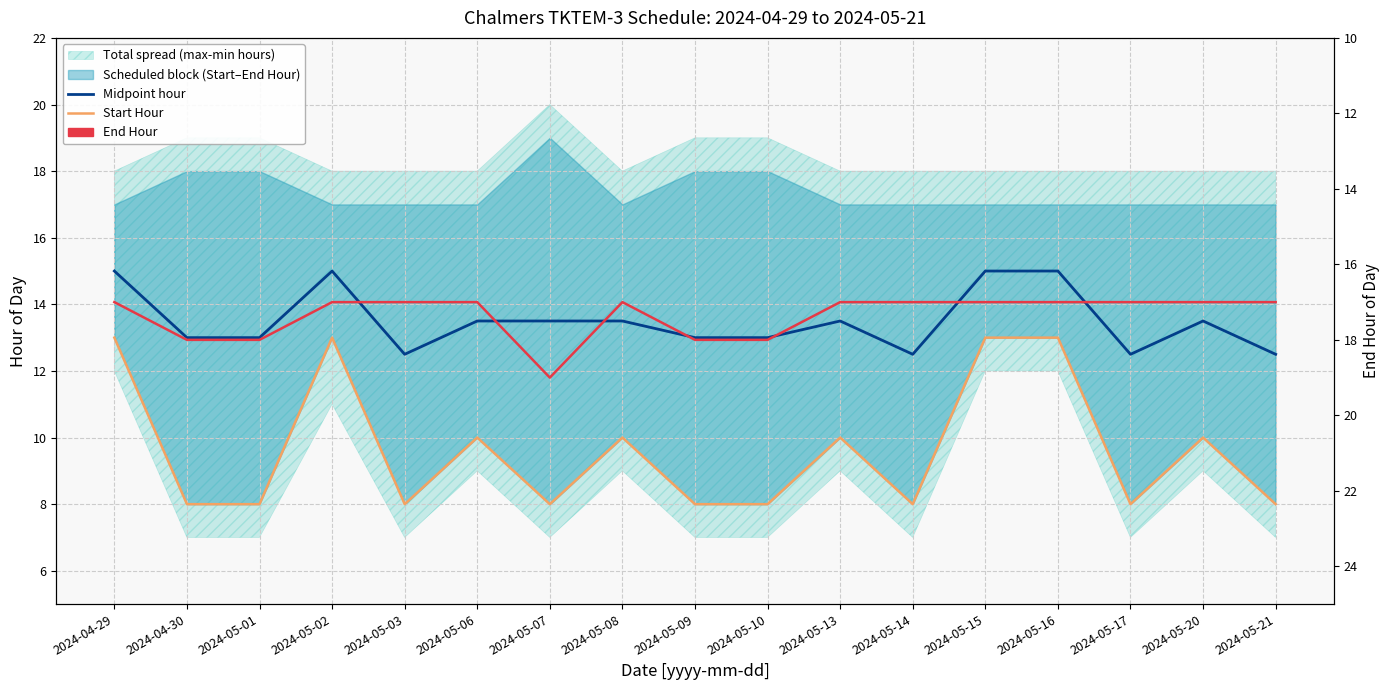

Which series has the largest total across all categories?

End Hour